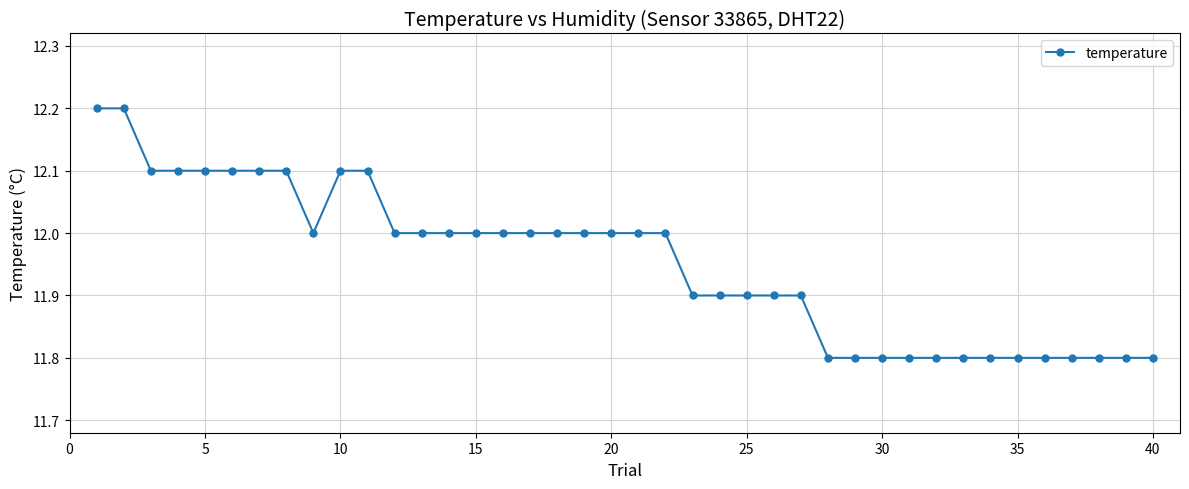

How many categories are shown in the chart?

40